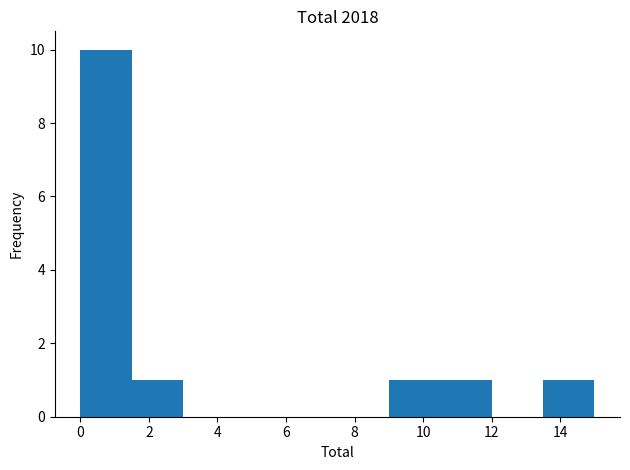

Which range on the x-axis has the tallest bar?

0.0 to 1.5